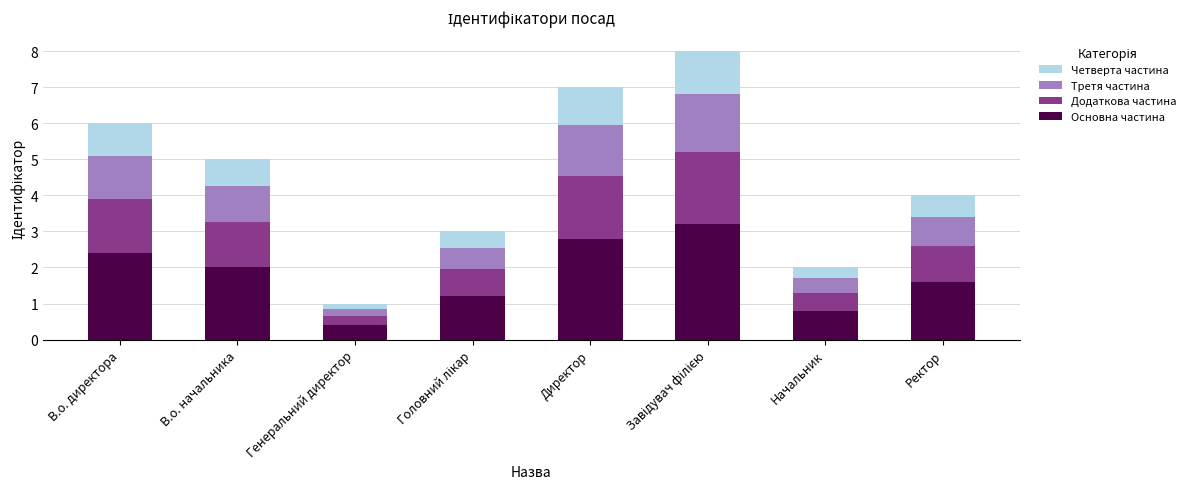

What is the minimum value for Основна частина?

0.4